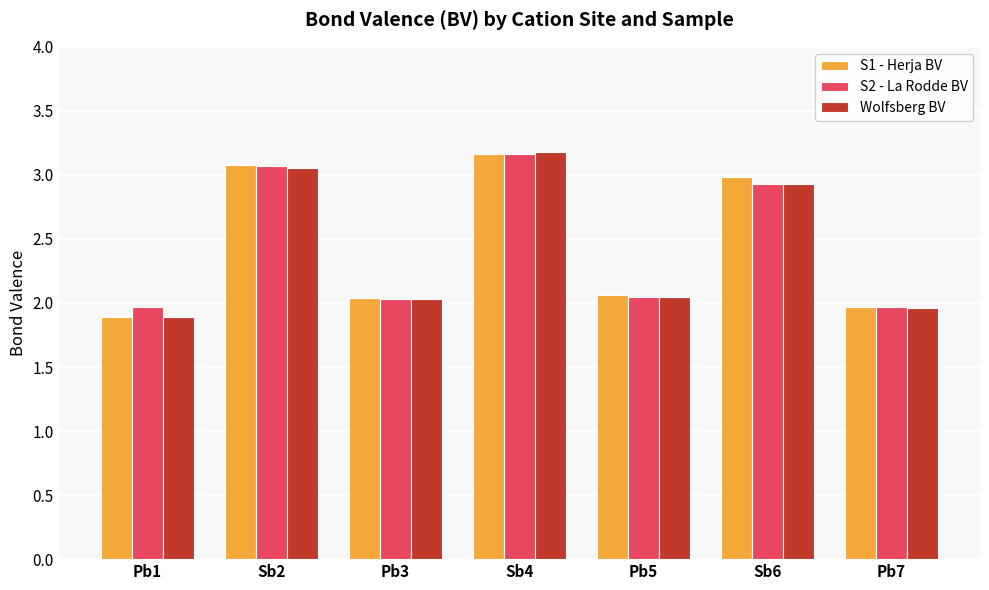

Does the chart contain stacked bars?

No